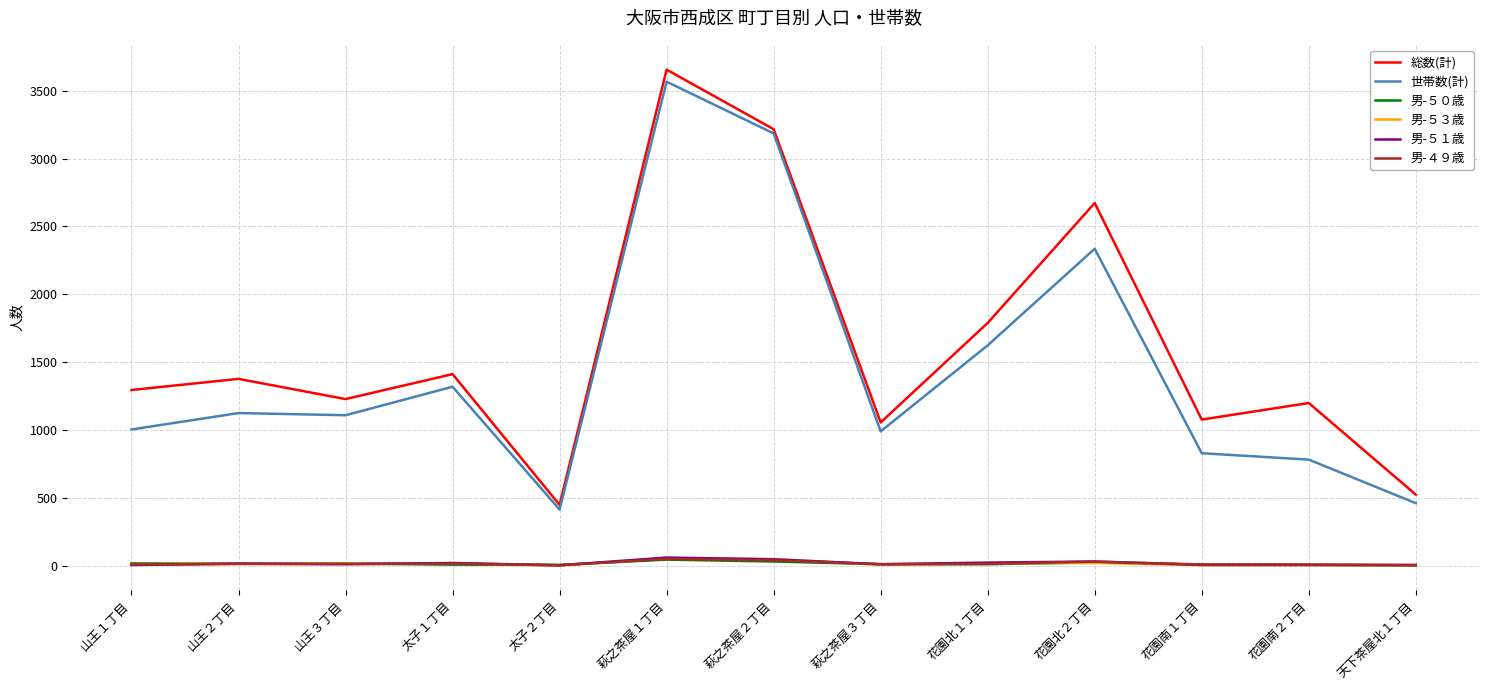

What is the total value across all series at 花園南２丁目?

2007